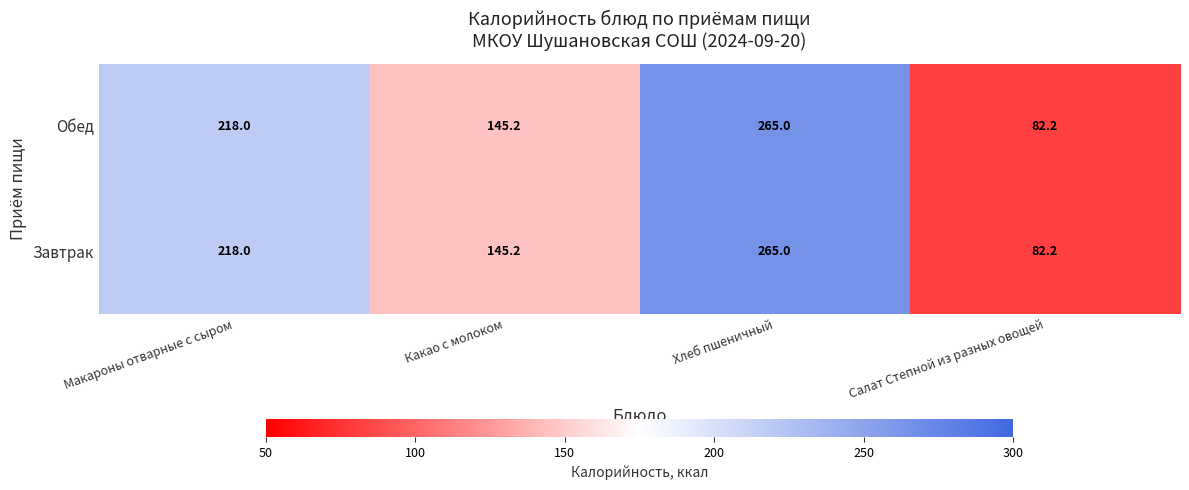

What is the total value across all series at Салат Степной из разных овощей?

164.4